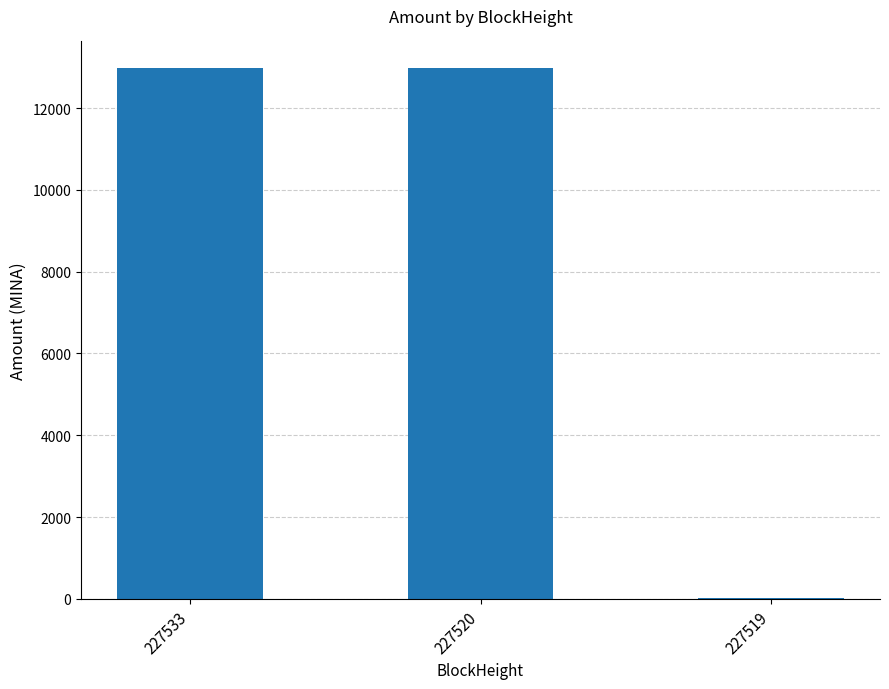

What is the maximum value shown in the chart?

12983.2